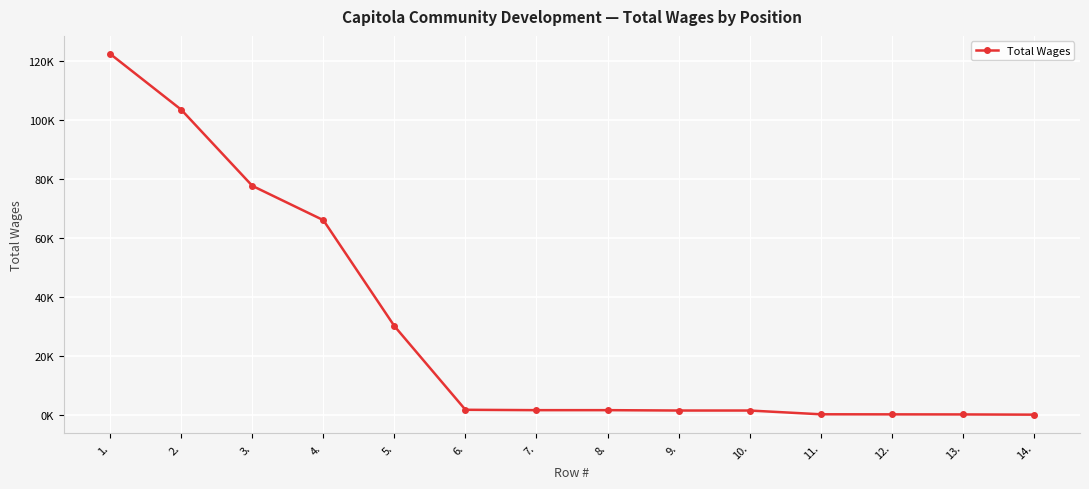

Reading right to left, extract all data points from this chart.

100	175	200	225	1500	1500	1625	1625	1750	30125	66044	77680	103495	122405